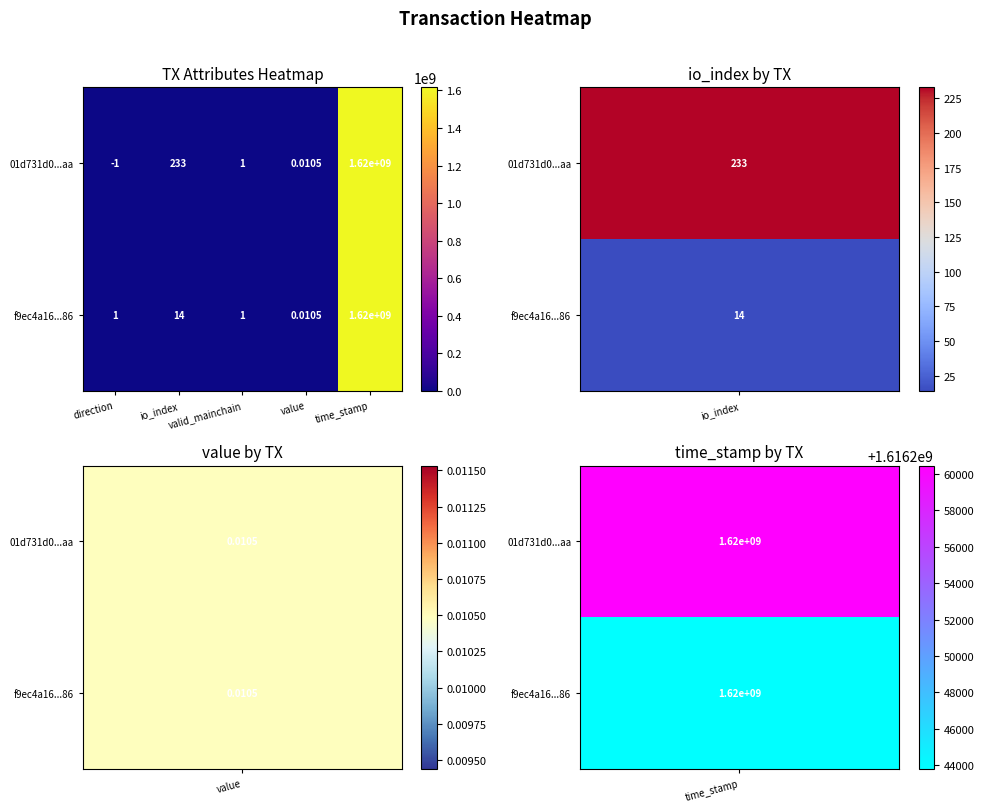

Where does the 01d731d0...aa series first go above 1?

io_index